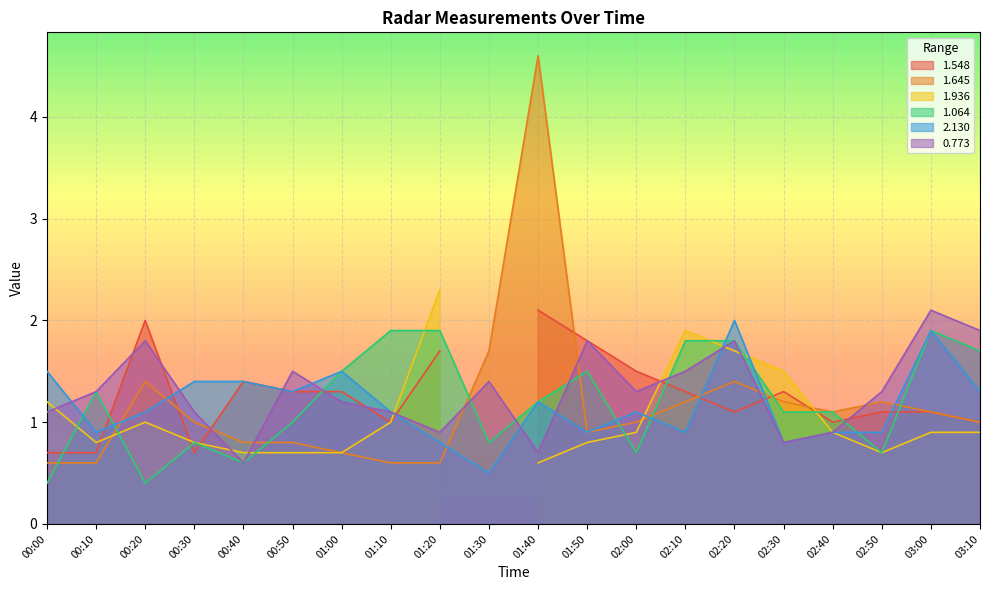

Between 00:20 and 01:50, which series saw the biggest shift?

1.064